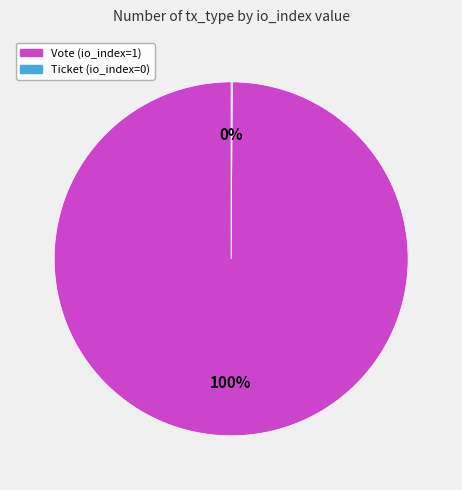

What percentage is the Vote (io_index=1) slice, to the nearest percent?

100%